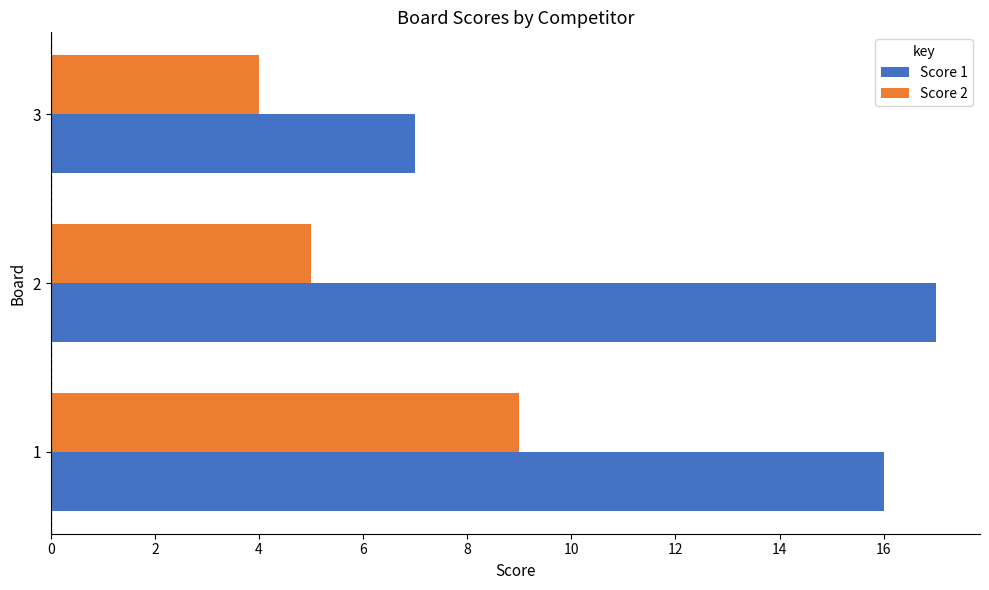

Count the Score 2 values in the range 4 to 9.

3